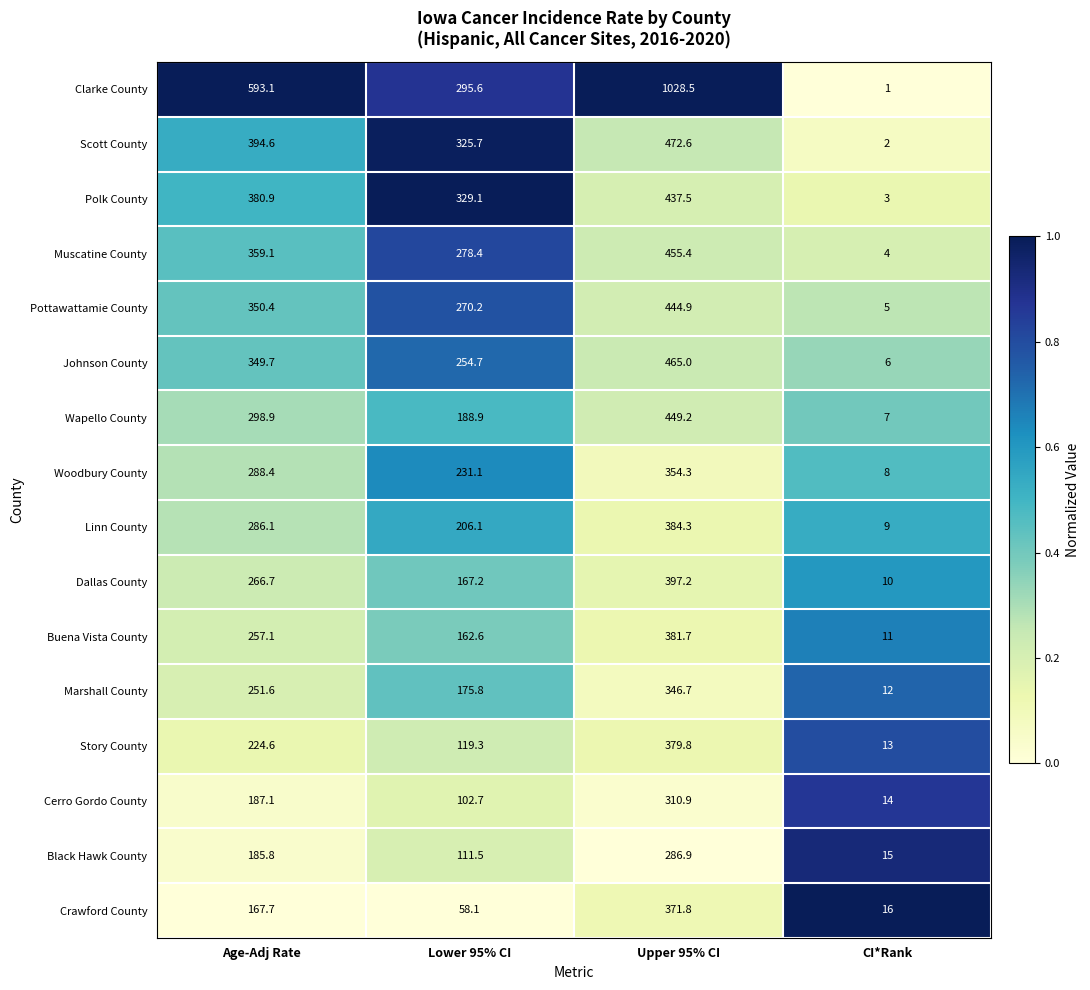

What is the difference between the maximum and minimum values in the Linn County series?

375.3